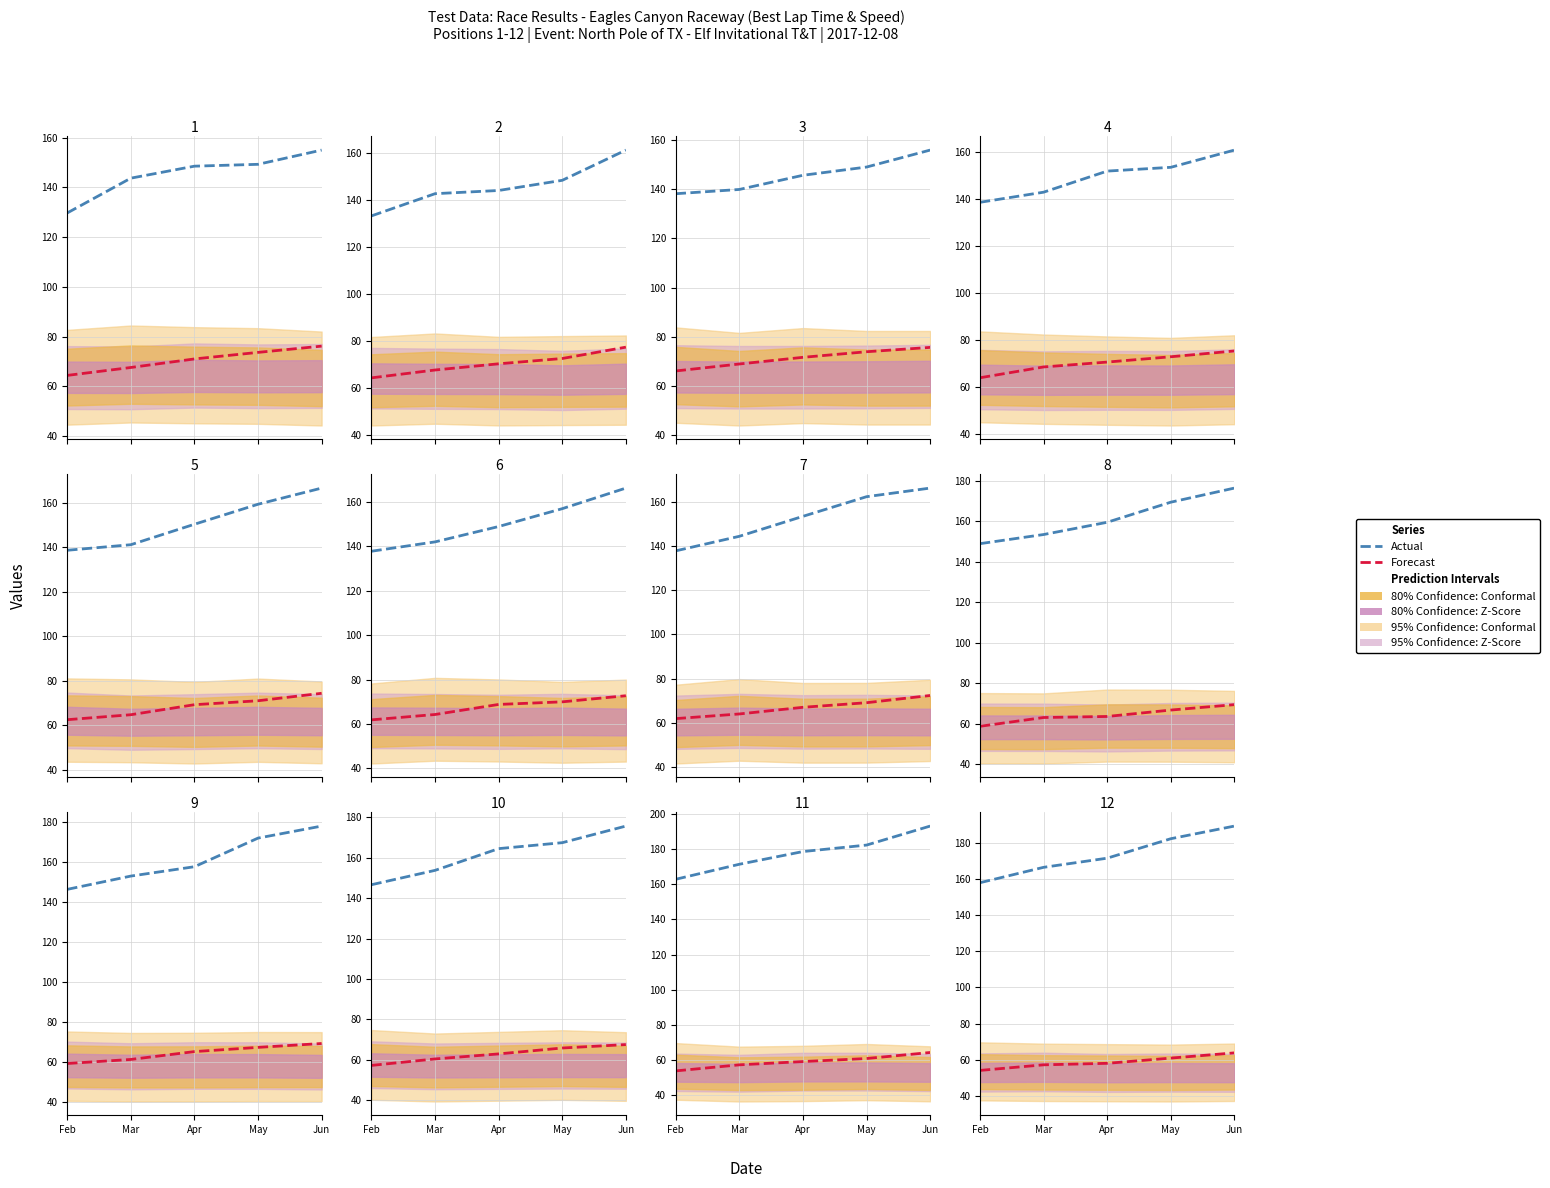

At which label does Forecast reach its peak?

Jun